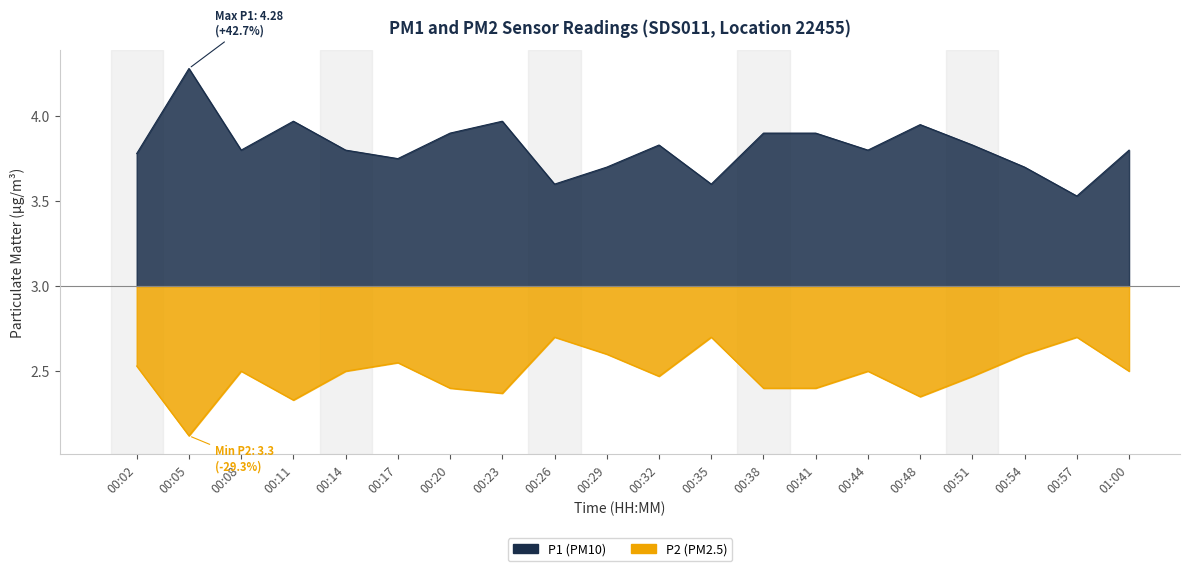

What is the difference between the maximum and minimum values in the P2 series?

0.6